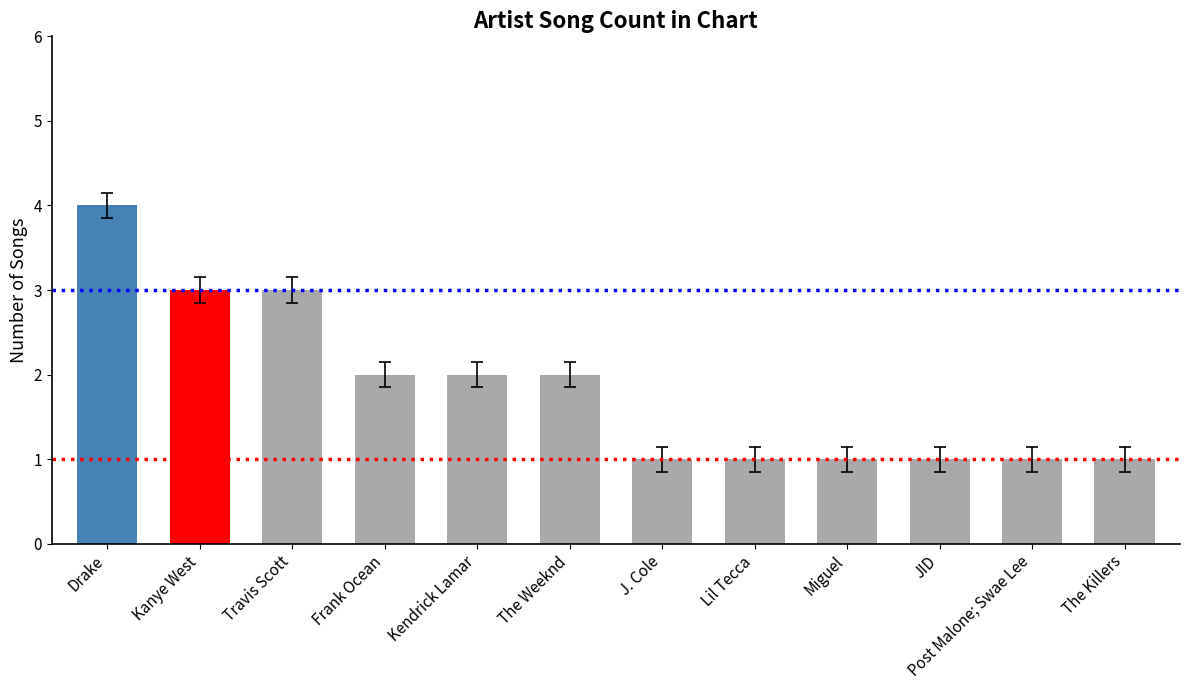

At which category does the chart reach its peak across all series?

Drake